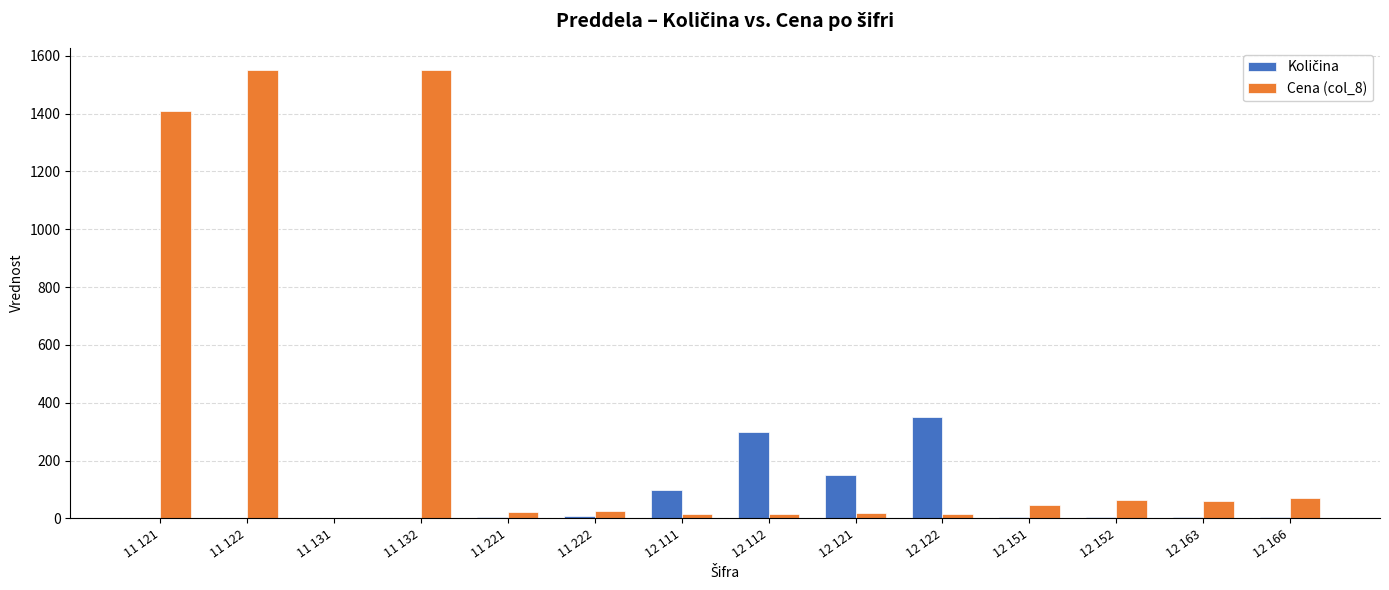

Are the bars horizontal?

No